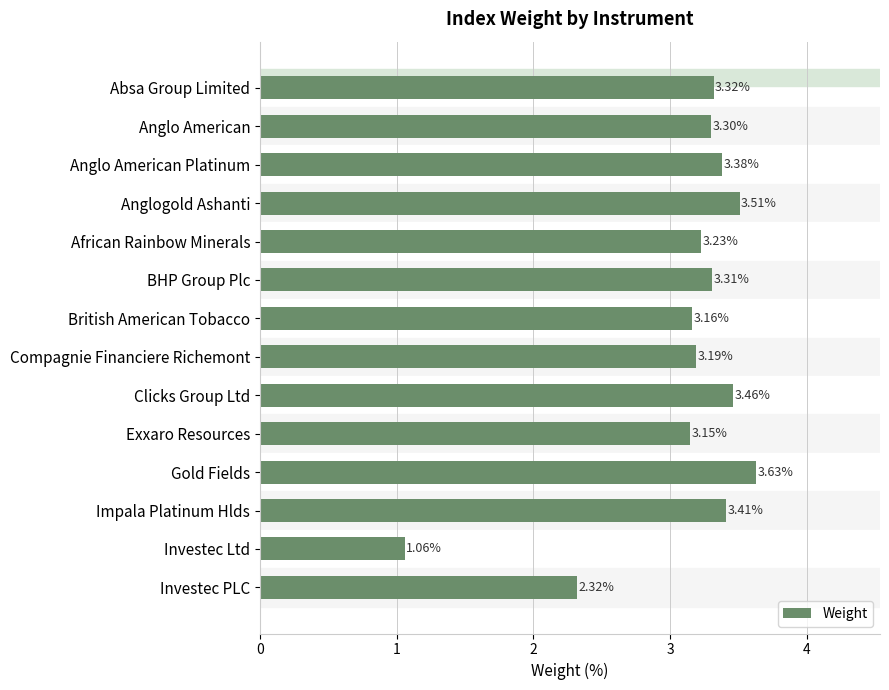

At which category does the chart reach its minimum across all series?

Investec Ltd